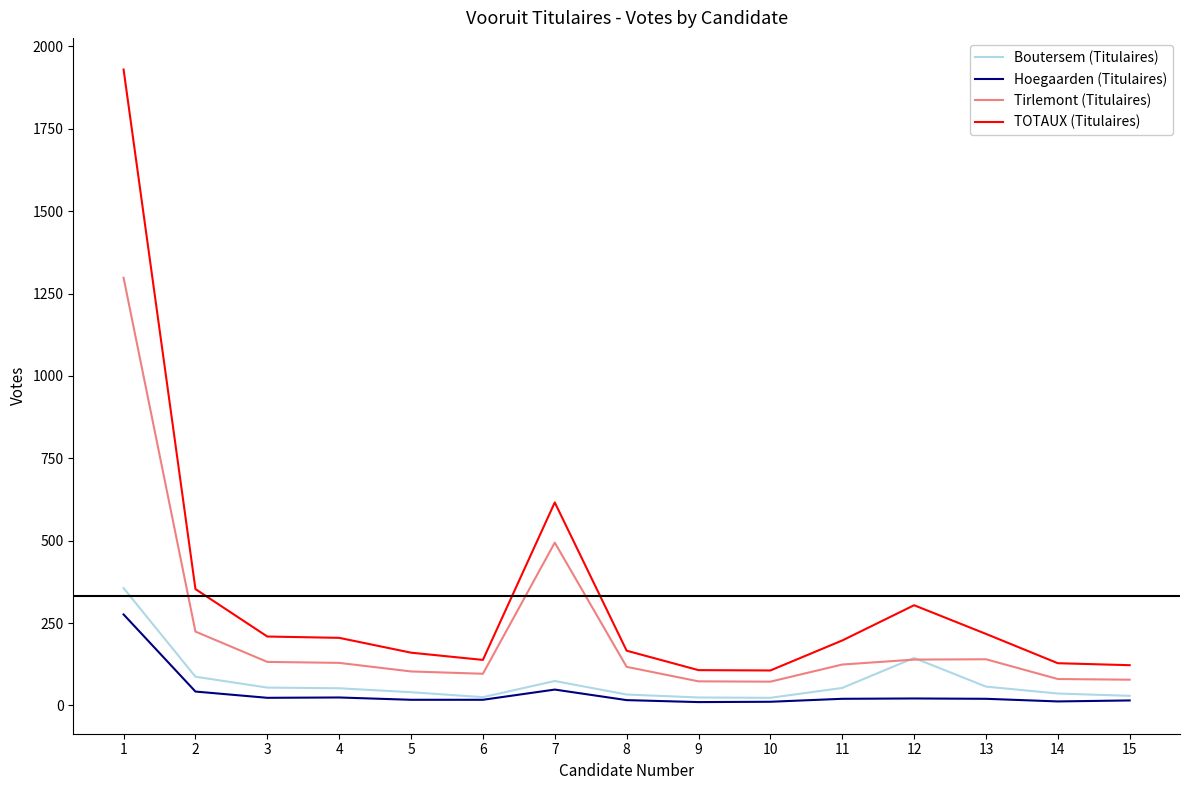

Which series has the widest spread of values?

TOTAUX (Titulaires)